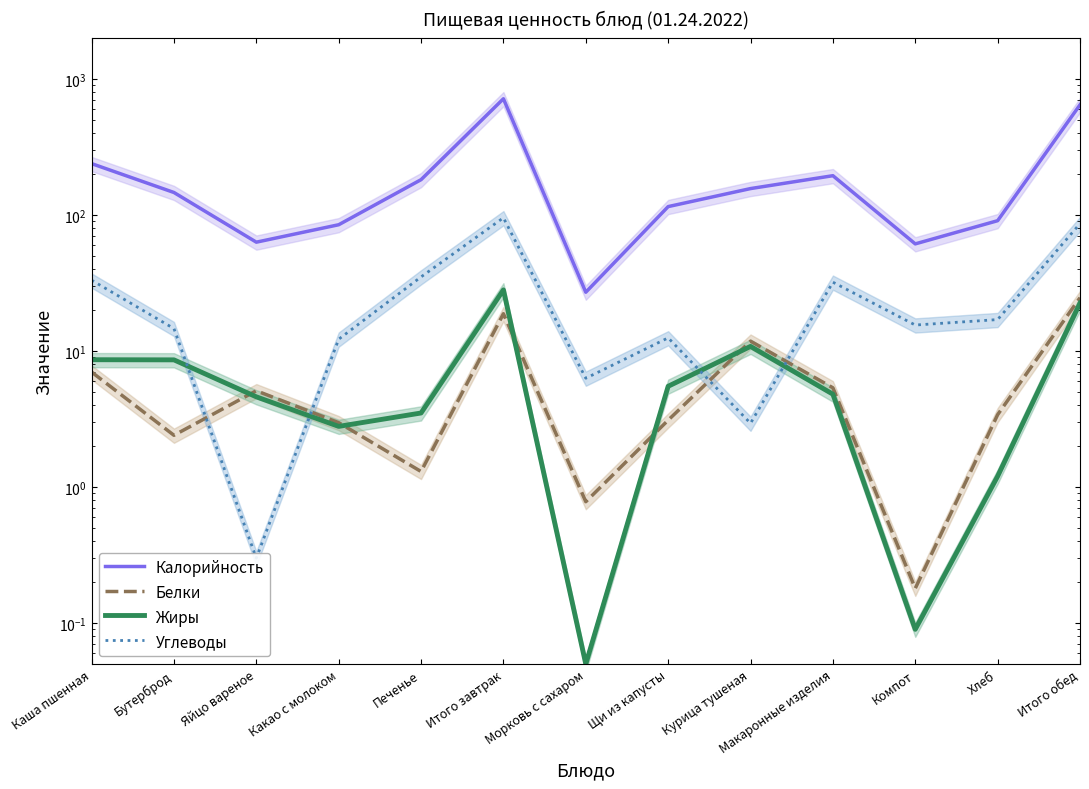

Reading right to left, what are all the values shown in this chart?

Калорийность: 643.8	90.6	61.2	194.0	156.0	115.0	27.0	713.0	181.4	84.6	63.0	146.0	238.0
Белки: 24.6	3.4	0.2	5.4	11.8	3.1	0.8	18.8	1.3	3.0	5.1	2.4	7.0
Жиры: 22.4	1.2	0.1	4.8	10.8	5.5	0.1	28.1	3.5	2.8	4.6	8.6	8.6
Углеводы: 86.2	17.0	15.5	32.0	2.9	12.5	6.3	95.2	35.0	12.2	0.3	14.6	33.1